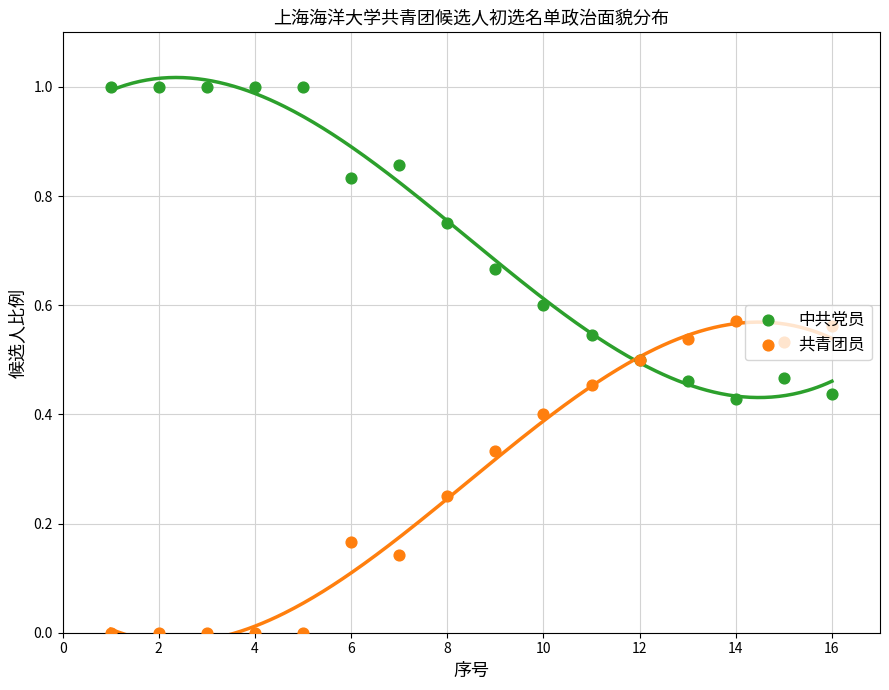

Which series has the largest total across all categories?

中共党员